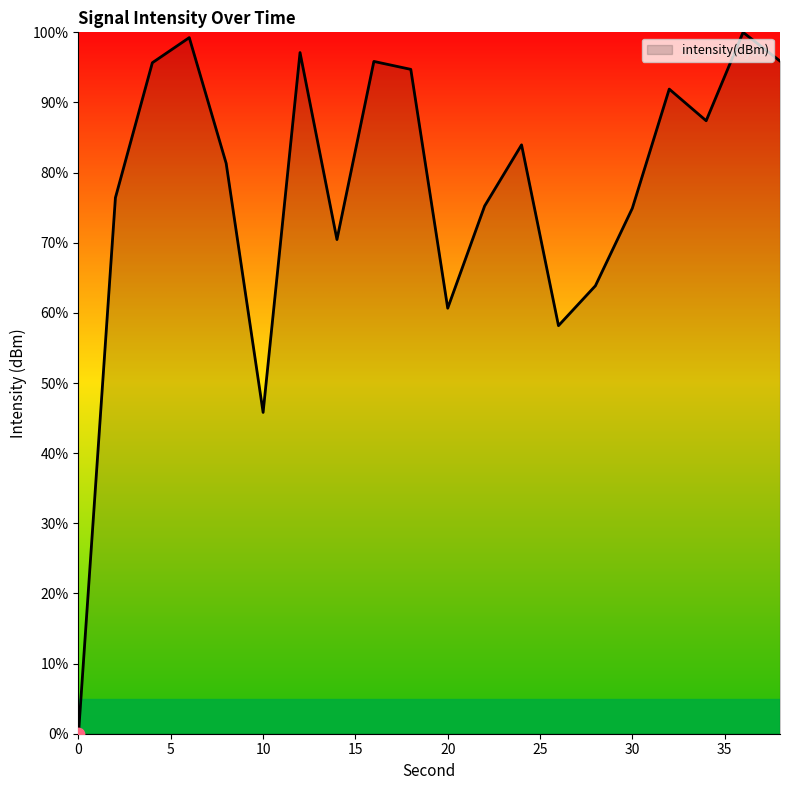

How many lines are shown in the chart?

1